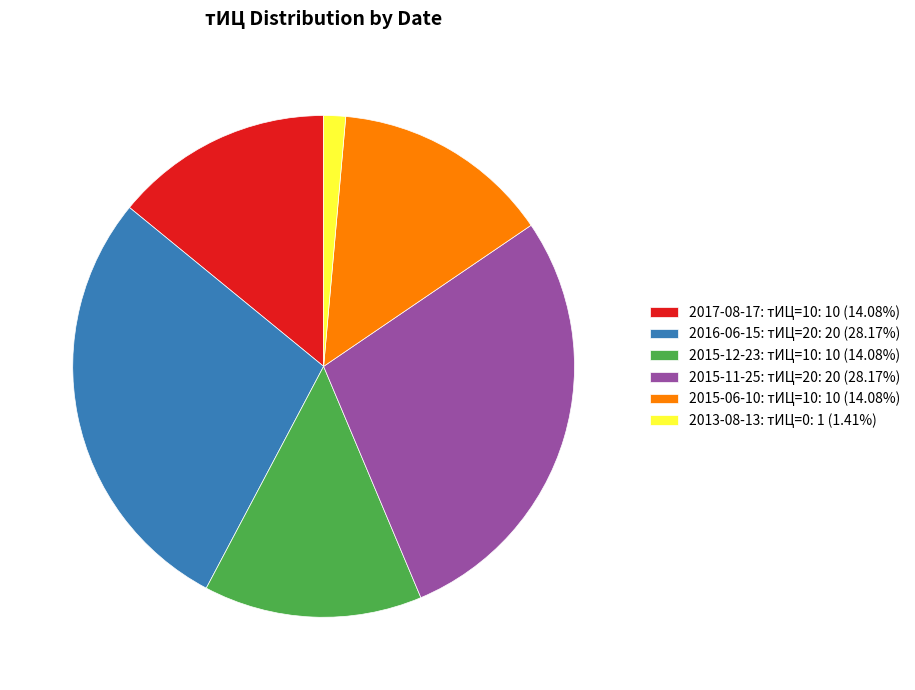

Approximately how many times larger is the value at 2015-12-23: тИЦ=10: 10 (14.08%) compared to 2016-06-15: тИЦ=20: 20 (28.17%)?

0.5